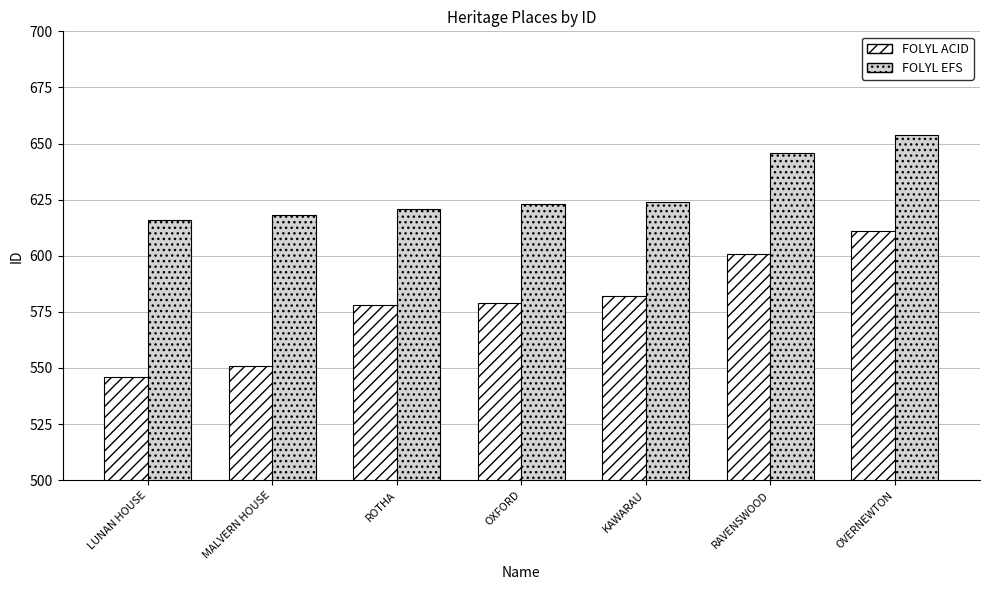

Which series has the widest spread of values?

FOLYL ACID